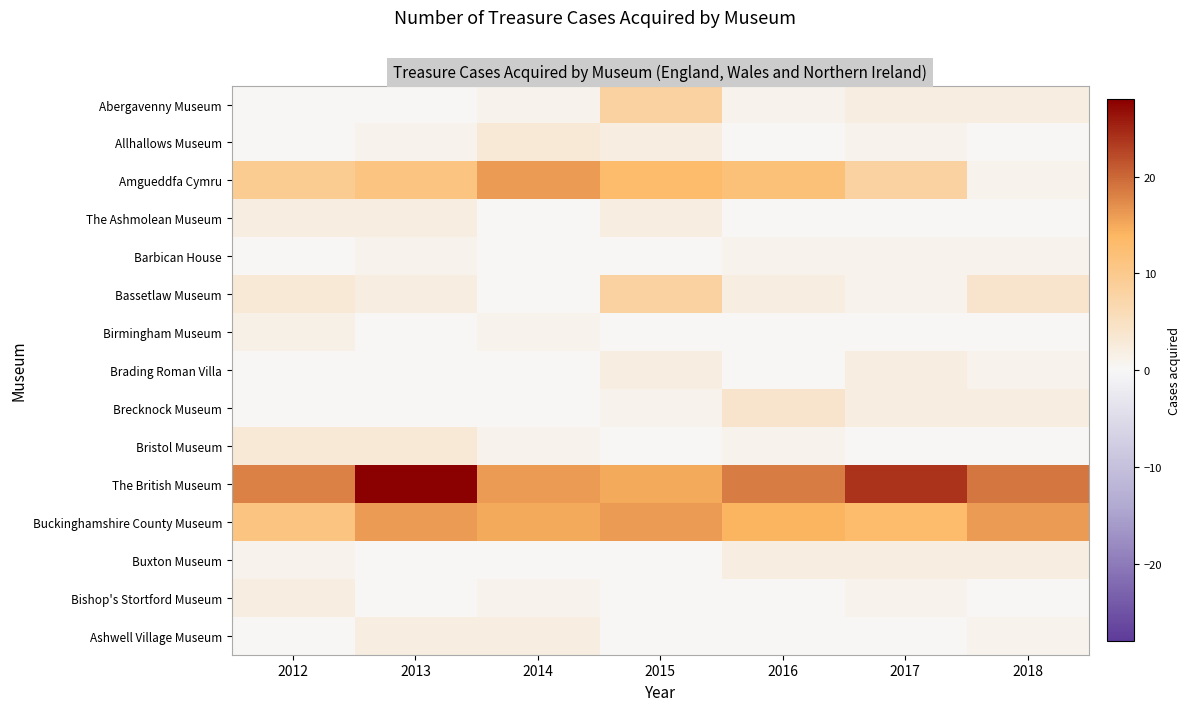

At 2017, list the series in order from largest to smallest.

The British Museum, Buckinghamshire County Museum, Amgueddfa Cymru, Abergavenny Museum, Brading Roman Villa, Brecknock Museum, Buxton Museum, Allhallows Museum, Barbican House, Bassetlaw Museum, Bishop's Stortford Museum, The Ashmolean Museum, Birmingham Museum, Bristol Museum, Ashwell Village Museum